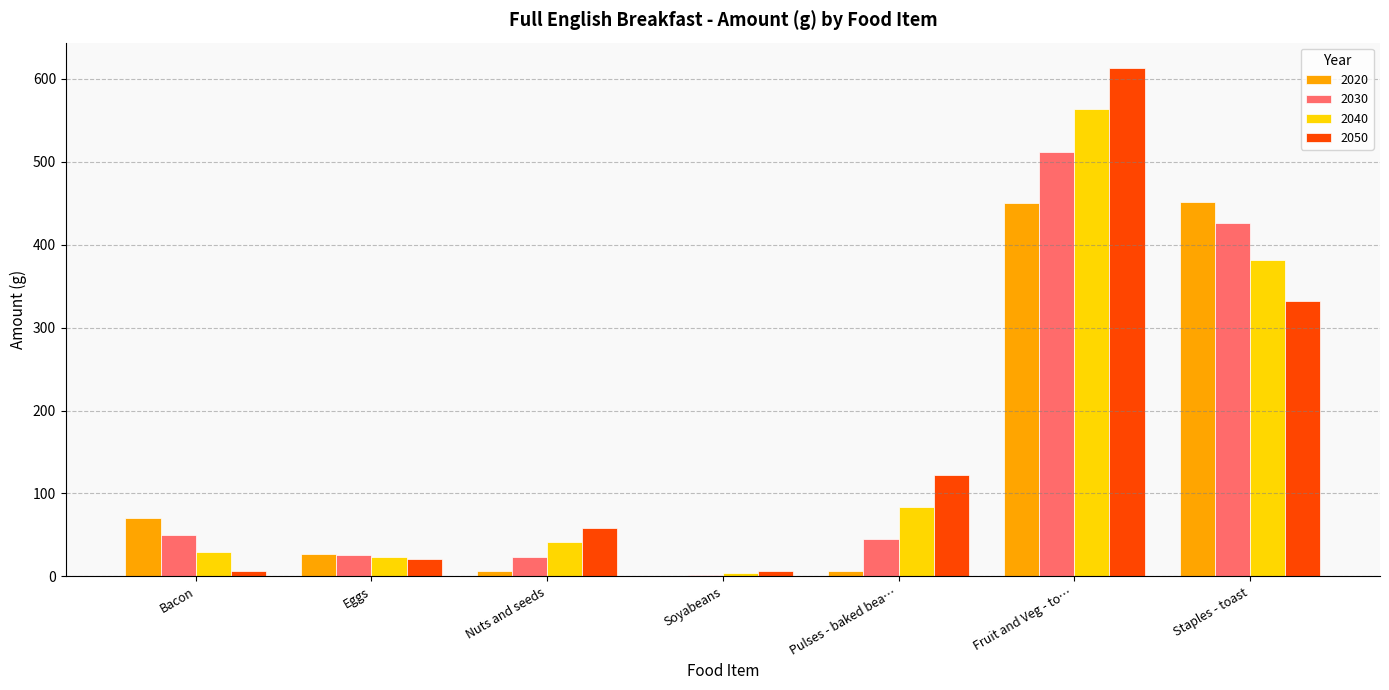

At which category is the sum across all series the highest?

Fruit and Veg - to…